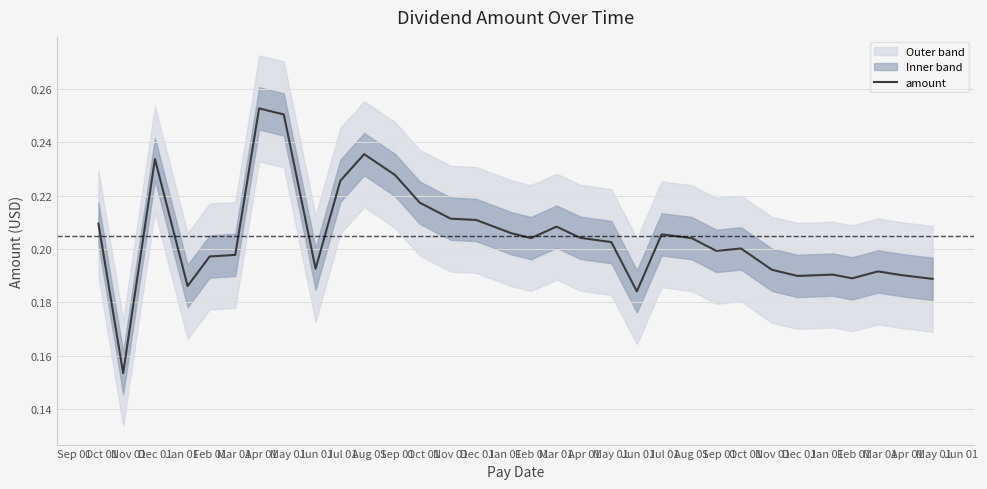

How many points are higher than both their immediate neighbors (excluding endpoints)?

8